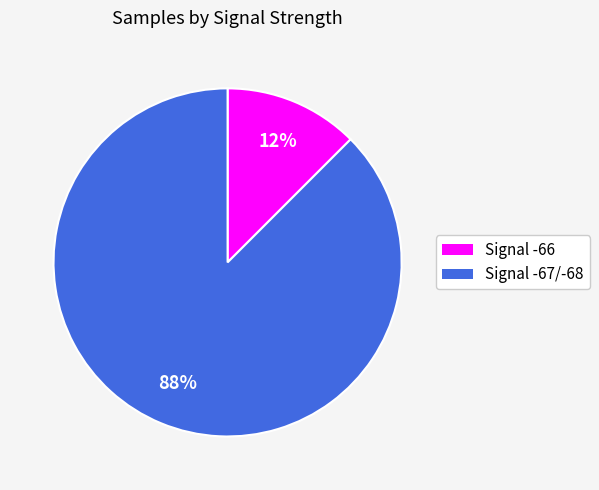

How many segments does this pie chart have?

2